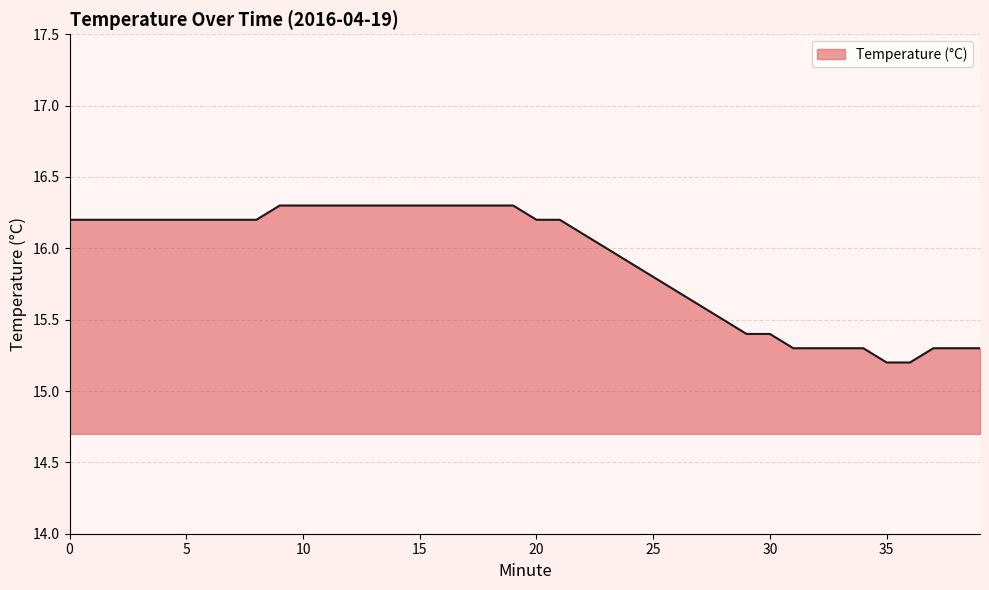

Reading left to right, list all the values displayed in this chart.

16.2	16.2	16.2	16.2	16.2	16.2	16.2	16.2	16.2	16.3	16.3	16.3	16.3	16.3	16.3	16.3	16.3	16.3	16.3	16.3	16.2	16.2	16.1	16.0	15.9	15.8	15.7	15.6	15.5	15.4	15.4	15.3	15.3	15.3	15.3	15.2	15.2	15.3	15.3	15.3